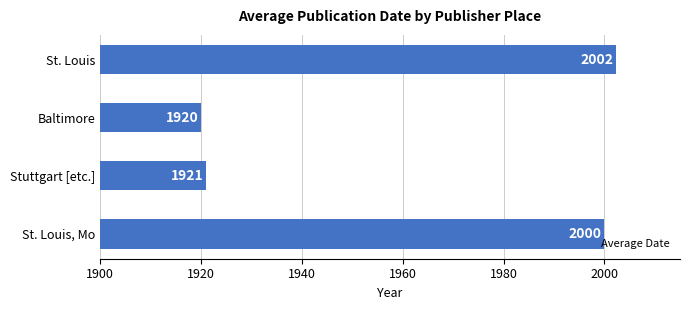

Between Baltimore and St. Louis, Mo, which is larger?

St. Louis, Mo